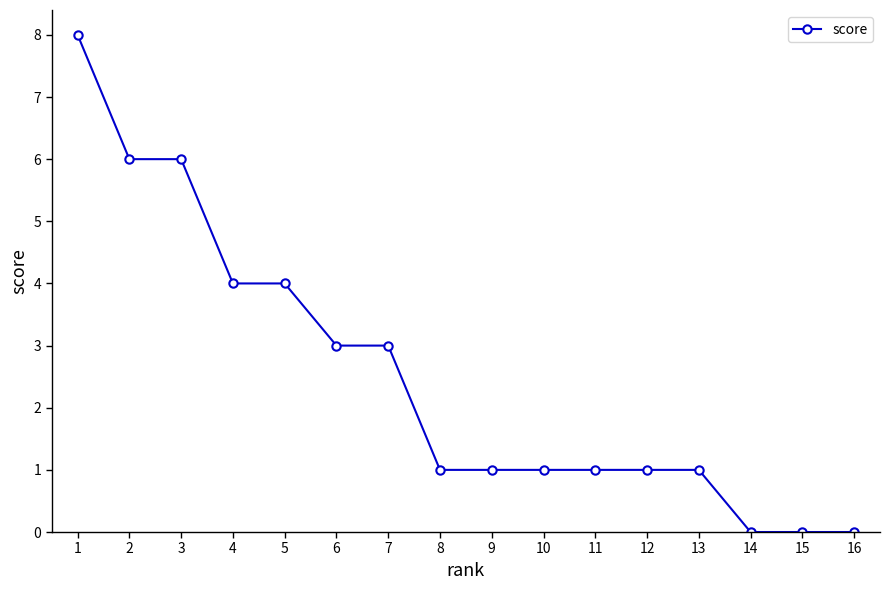

What is the value of the 5th point from the left?

4